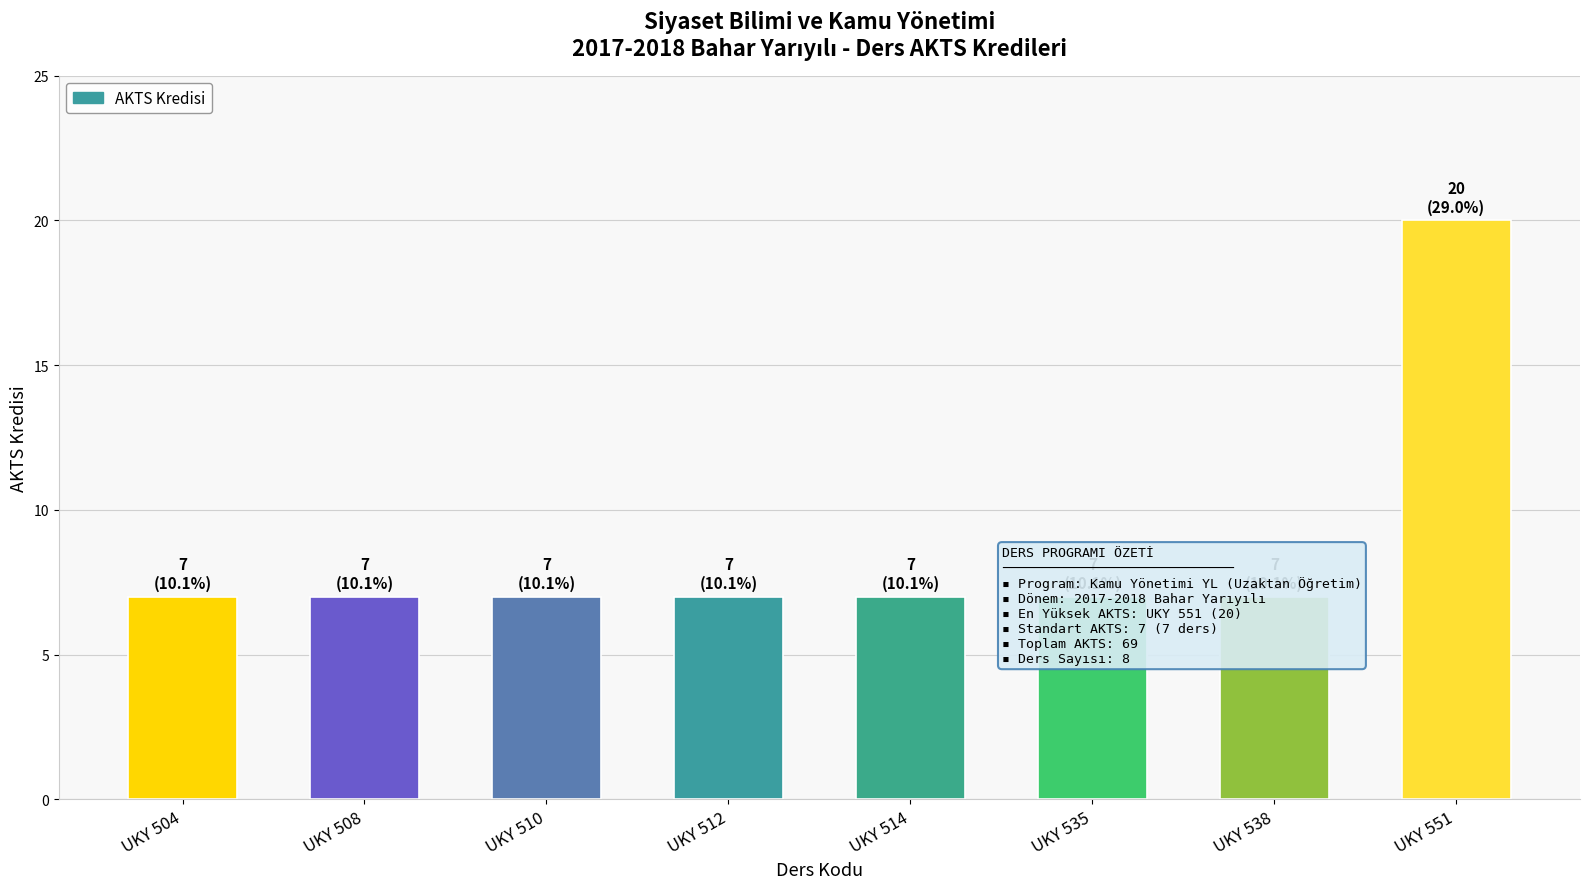

What is the smallest value displayed?

7